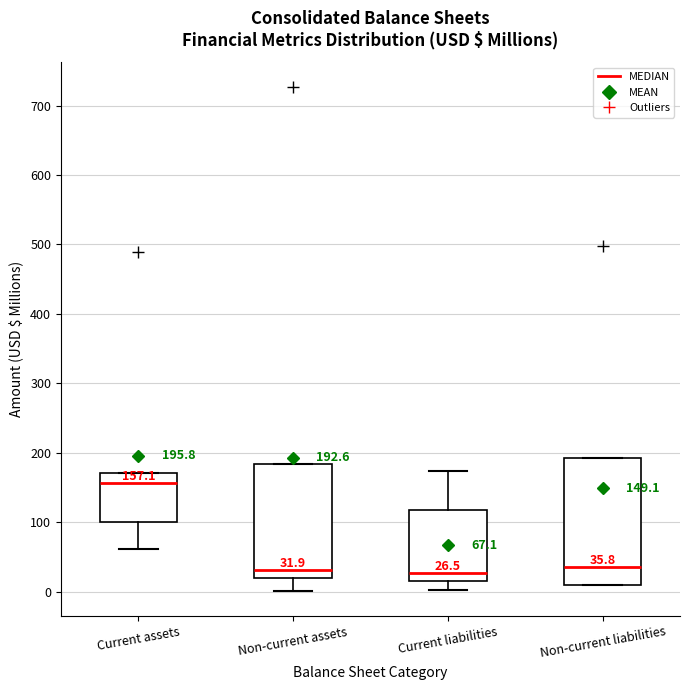

Which box has the highest median line?

Current assets